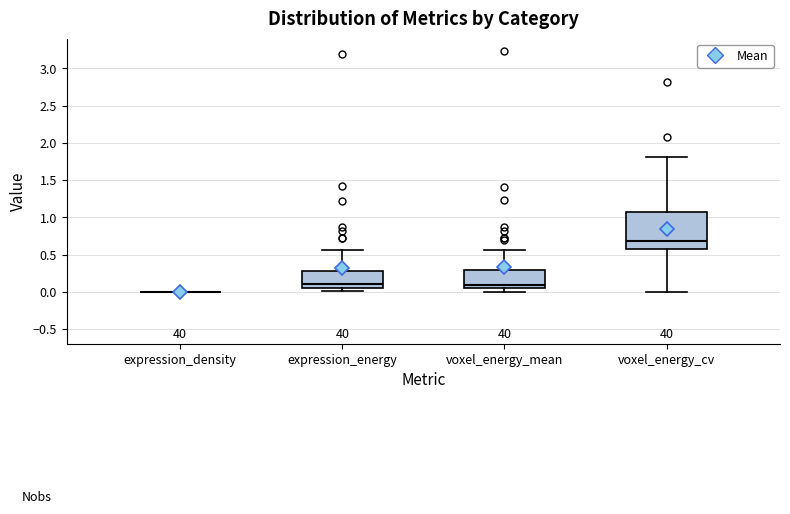

Reading left to right, transcribe this box plot: for each box, give where its median line is, the range the box spans, and where its two whiskers end, as read against the y-axis. The values are not printed on the chart, so give them approximately, as read against the axis.

expression_density: box collapsed to a line at 0.00, whiskers 0.00 to 0.00
expression_energy: median 0.10, box 0.05 to 0.30, whiskers 0.00 to 0.55
voxel_energy_mean: median 0.10, box 0.05 to 0.30, whiskers 0.00 to 0.55
voxel_energy_cv: median 0.70, box 0.55 to 1.05, whiskers 0.00 to 1.80